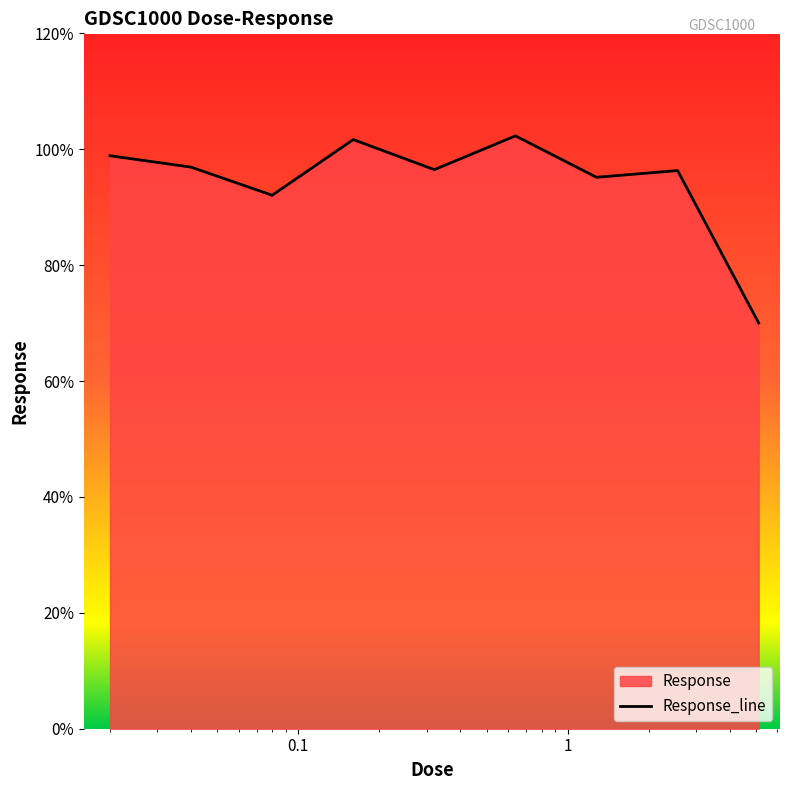

True or false: the data shows 172.2 at 0.64.

False